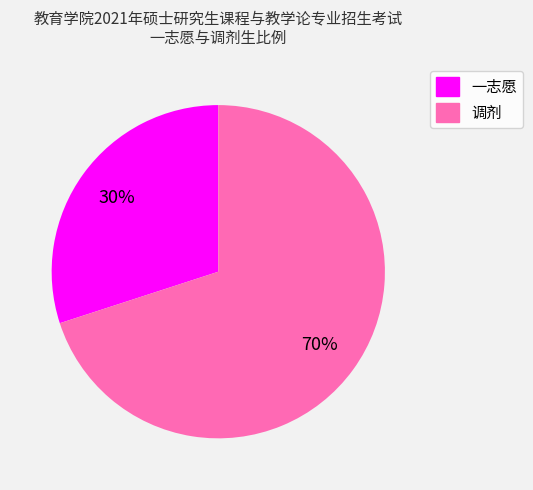

True or false: 一志愿 accounts for 30% of the total.

True